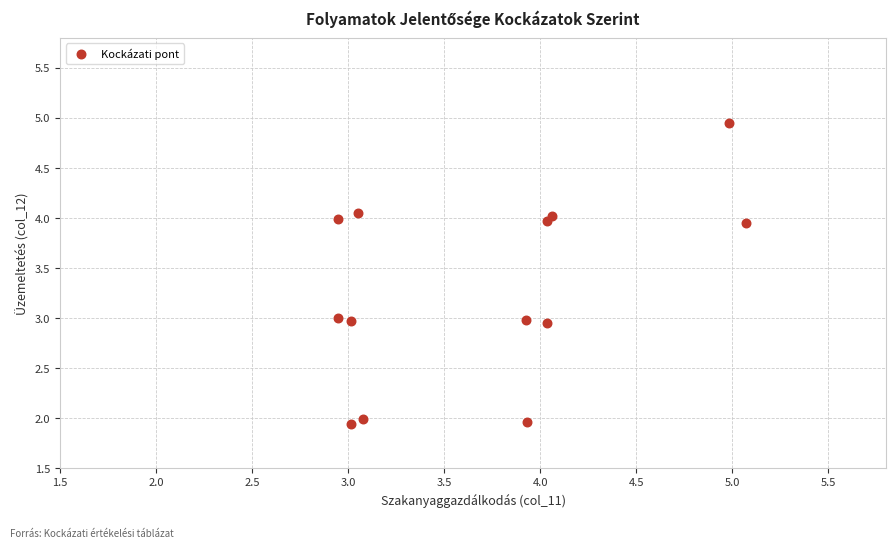

What is the range of X values (max minus min)?

2.1